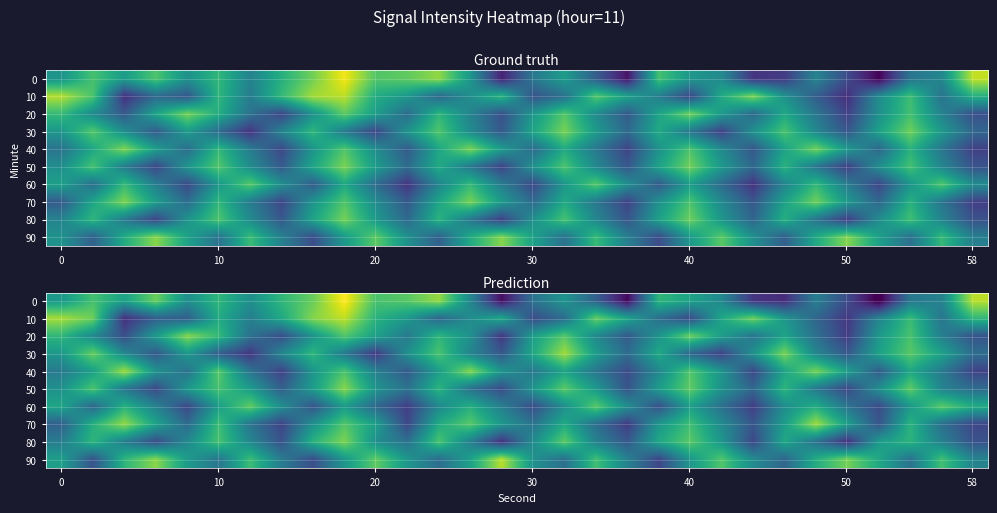

What is the difference between the highest and lowest values at 29?

15.3